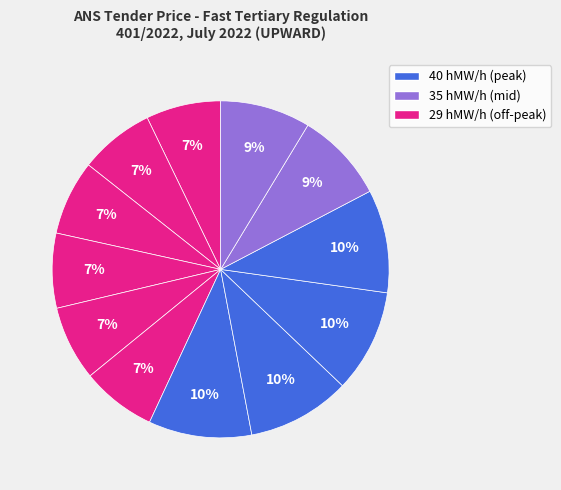

Count the number of slices in the pie.

12